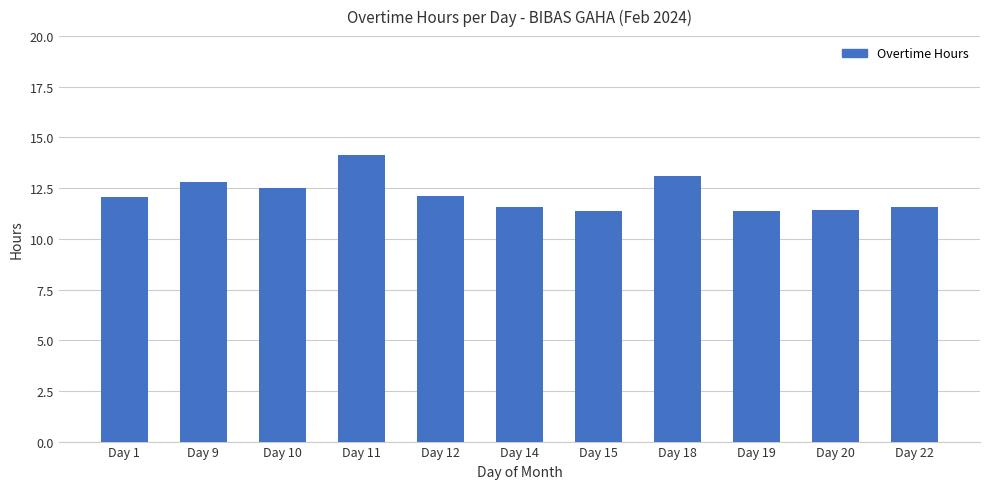

What is the value of the 3rd bar from the left?

12.5